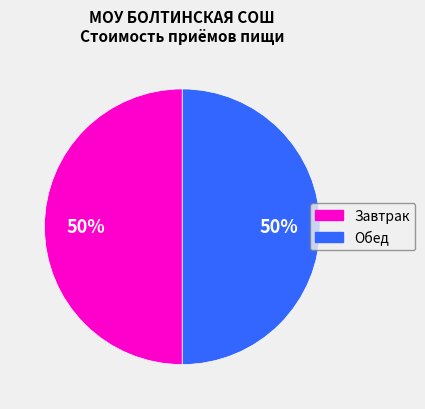

To the nearest percent, what is the average slice percentage?

50%